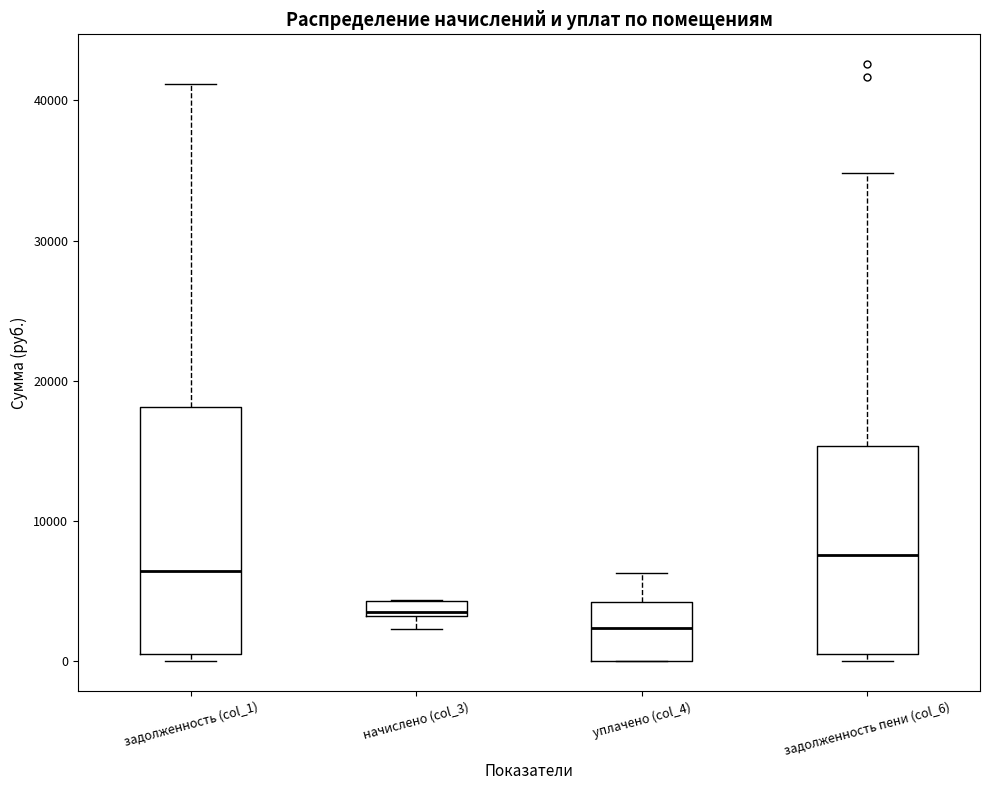

Which box is the tallest, from its lower edge to its upper edge?

задолженность (col_1)